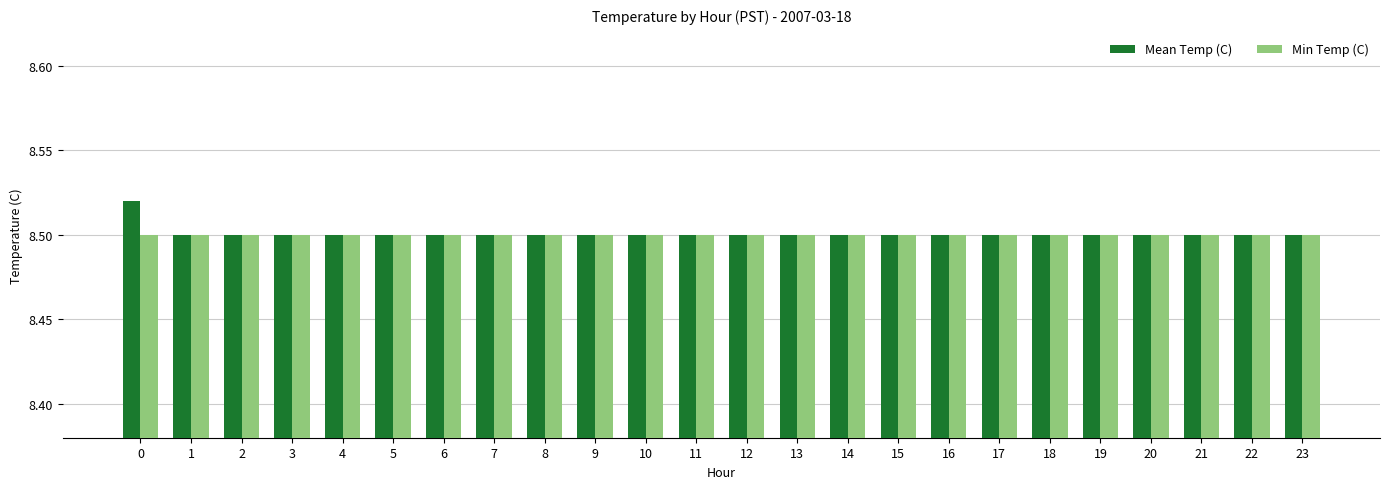

The Min Temp (C) series shows 13.3 at 5. True or false?

False